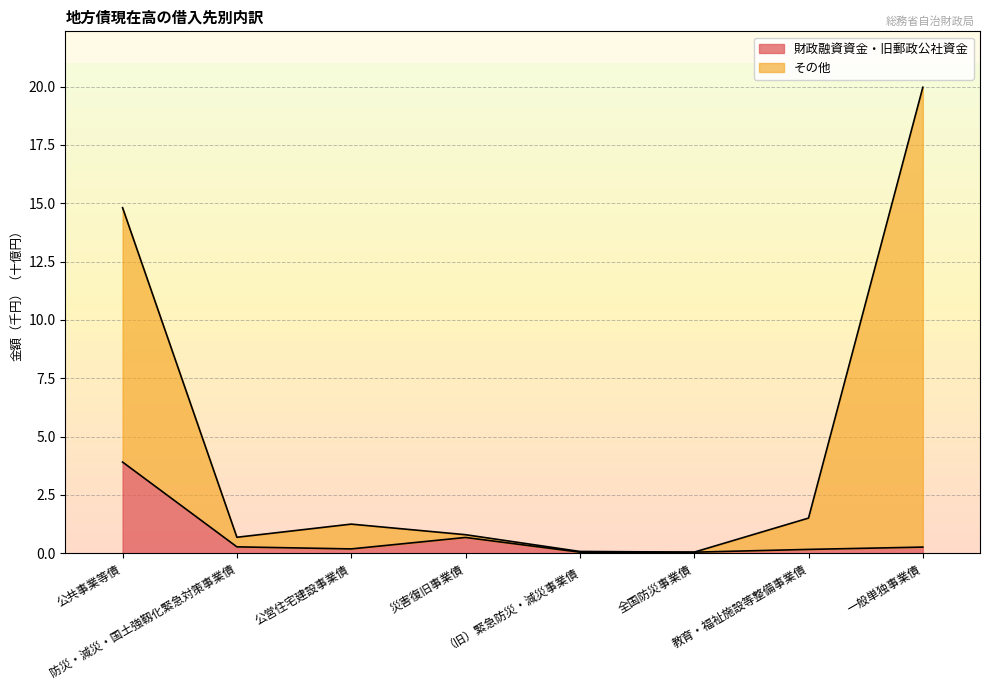

Reading right to left, what are all the values shown in this chart?

財政融資資金・旧郵政公社資金: 0.3	0.2	0.0	0.0	0.7	0.2	0.3	3.9
その他: 20.0	1.5	0.0	0.1	0.8	1.2	0.7	14.8